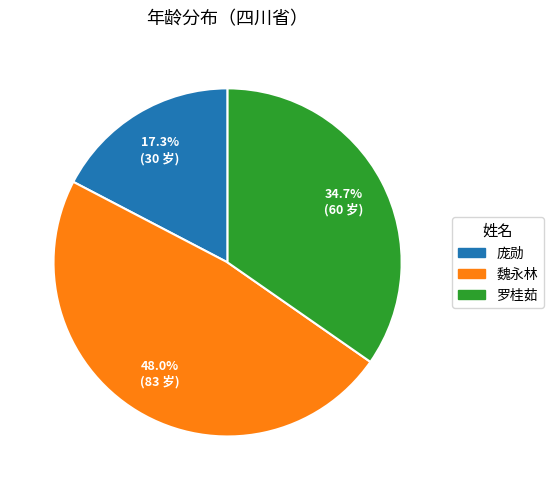

Does 庞勋 represent more than half of the total?

No